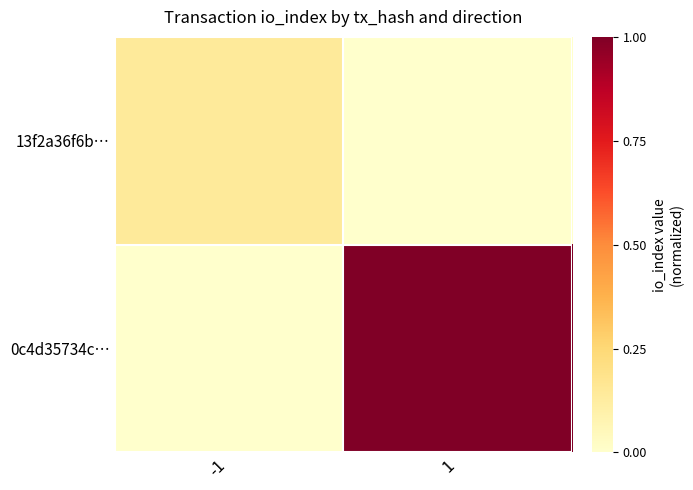

Which series has the largest range (max minus min)?

0c4d35734c…